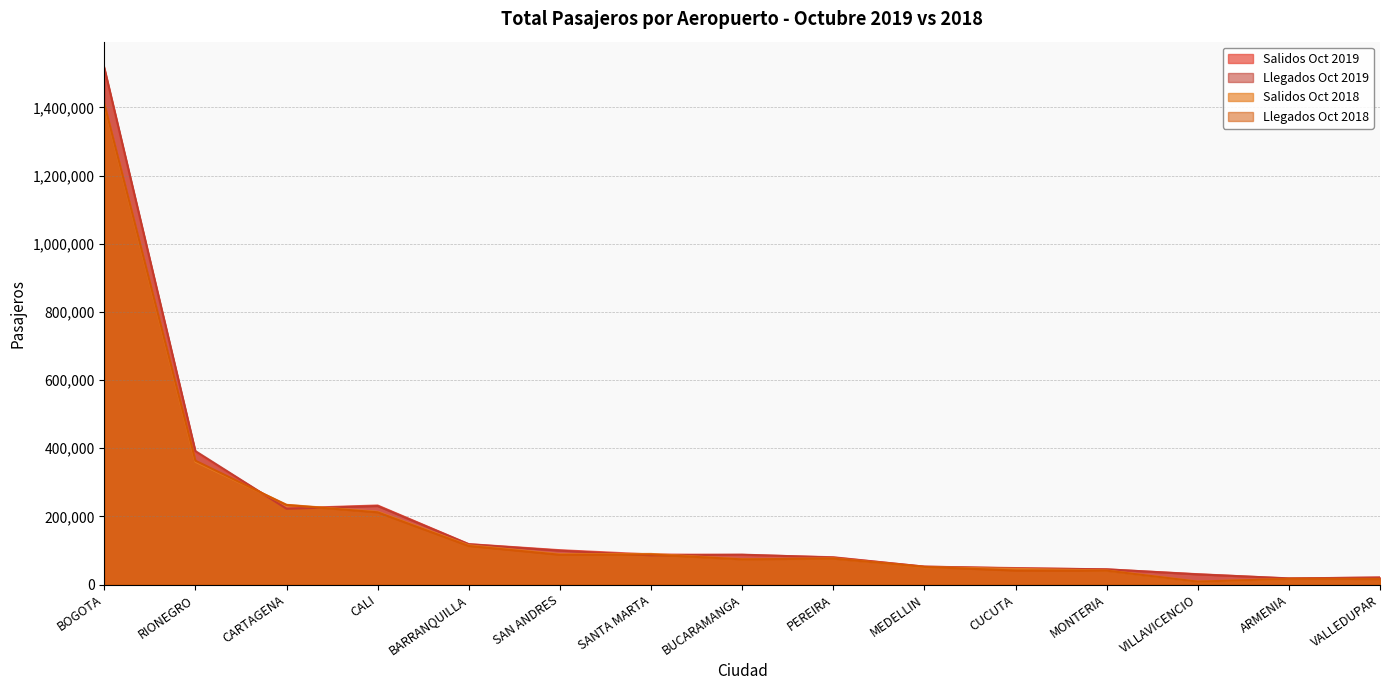

Does the chart display data point markers on the line(s)?

No